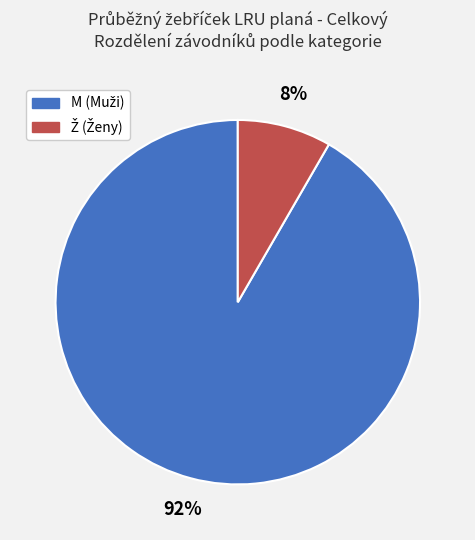

The M slice represents 92% of the pie. True or false?

True